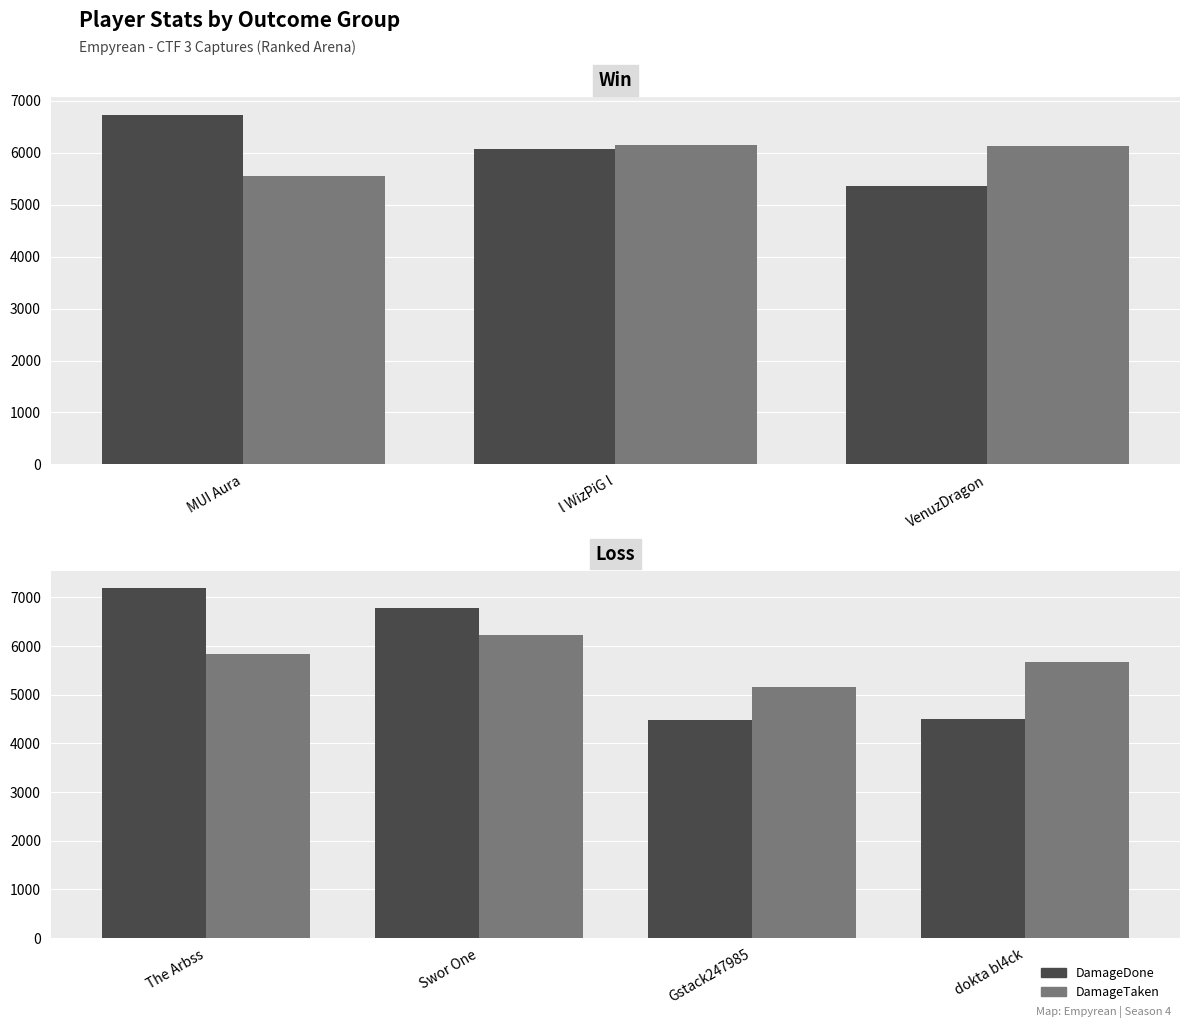

What is the maximum value shown in the chart?

7188